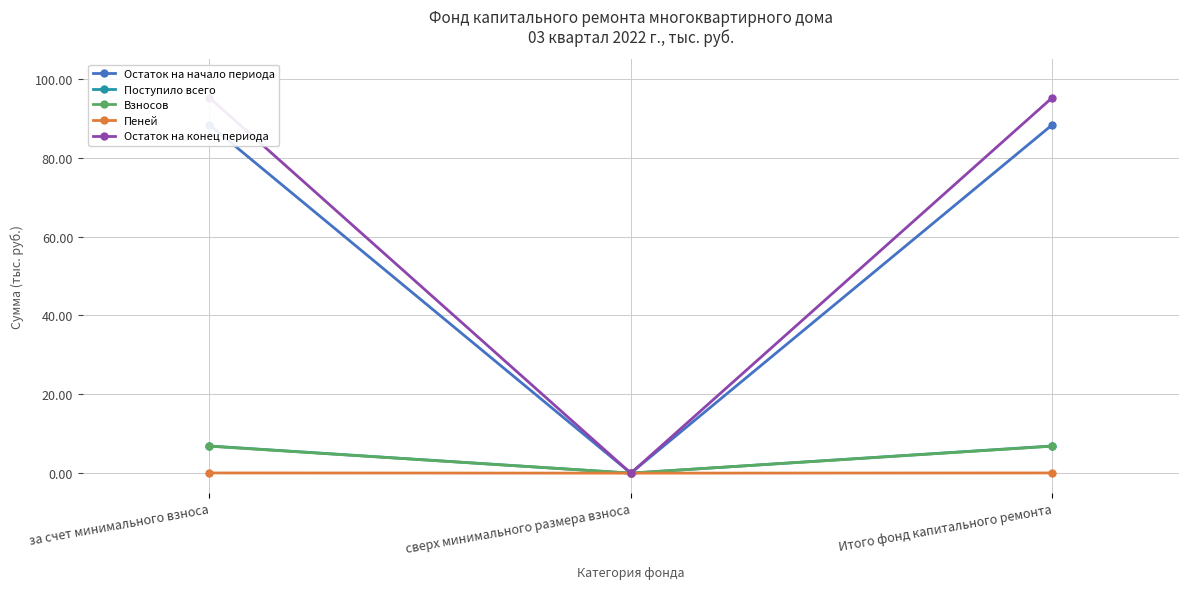

What is the label of the 1st point from the left?

за счет минимального взноса